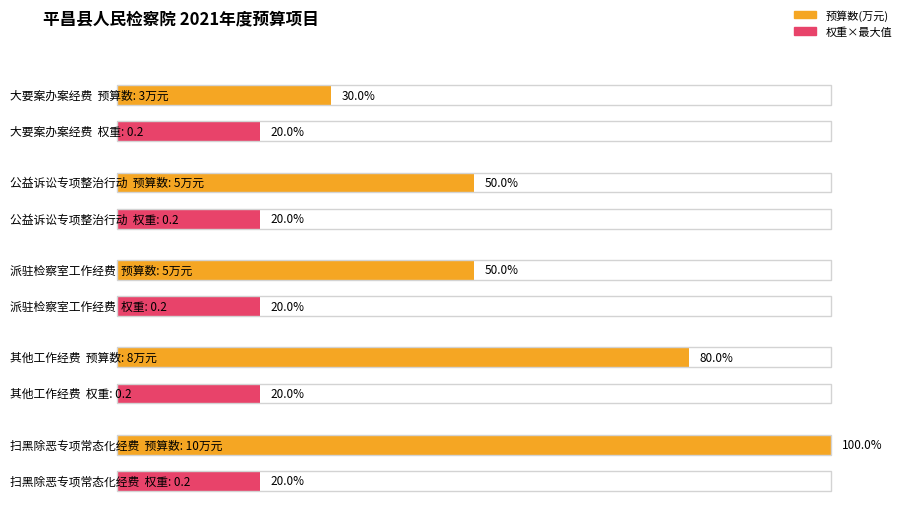

What is the label of the 1st bar from the right?

扫黑除恶专项常态化经费